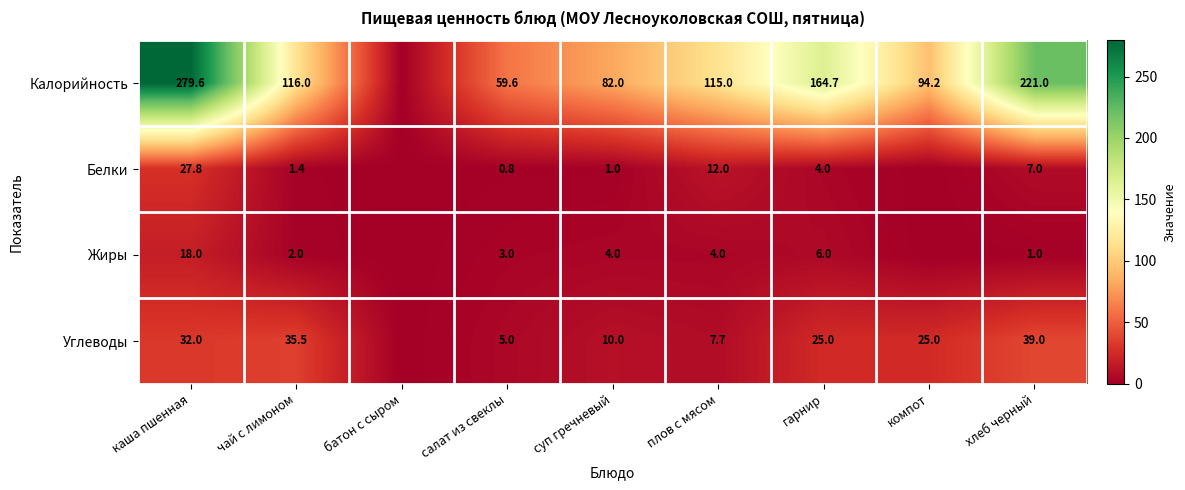

Is it true that Калорийность equals 82.0 at суп гречневый?

True